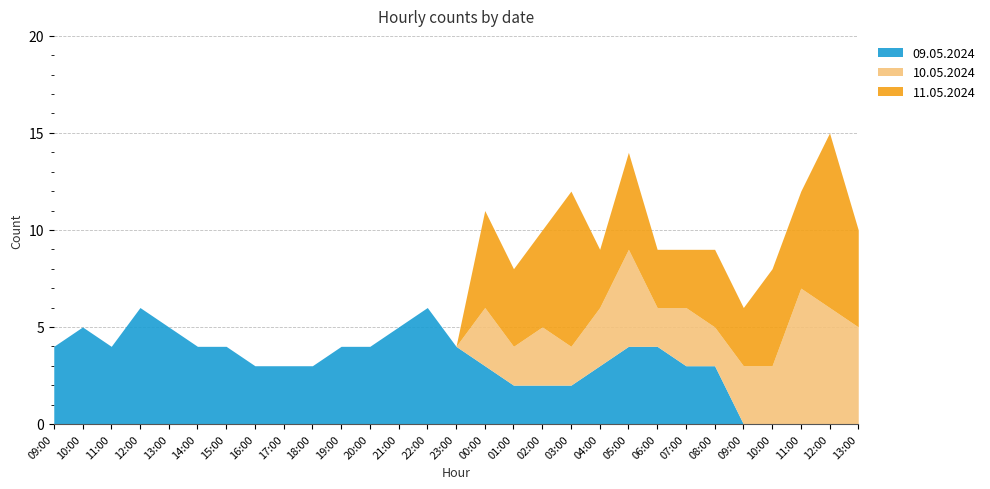

What are all the series names shown in the legend?

09.05.2024, 10.05.2024, 11.05.2024